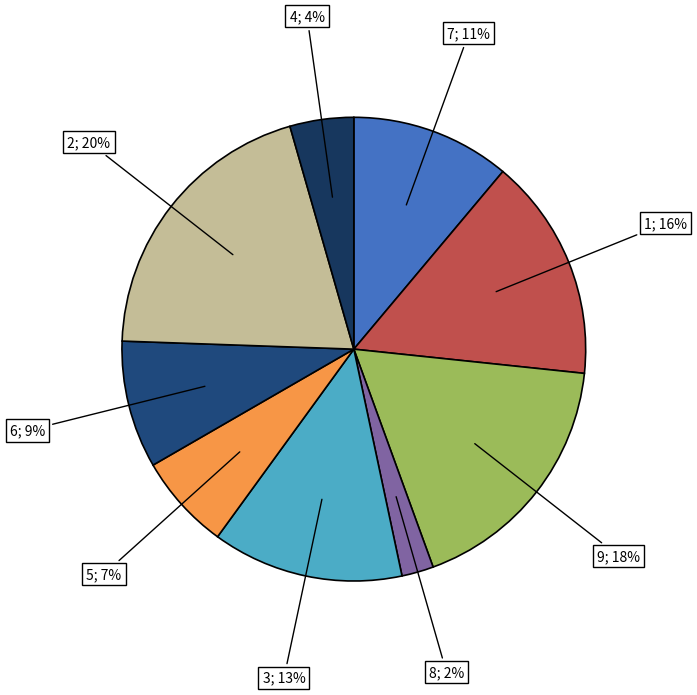

The 7 slice represents 25% of the pie. True or false?

False